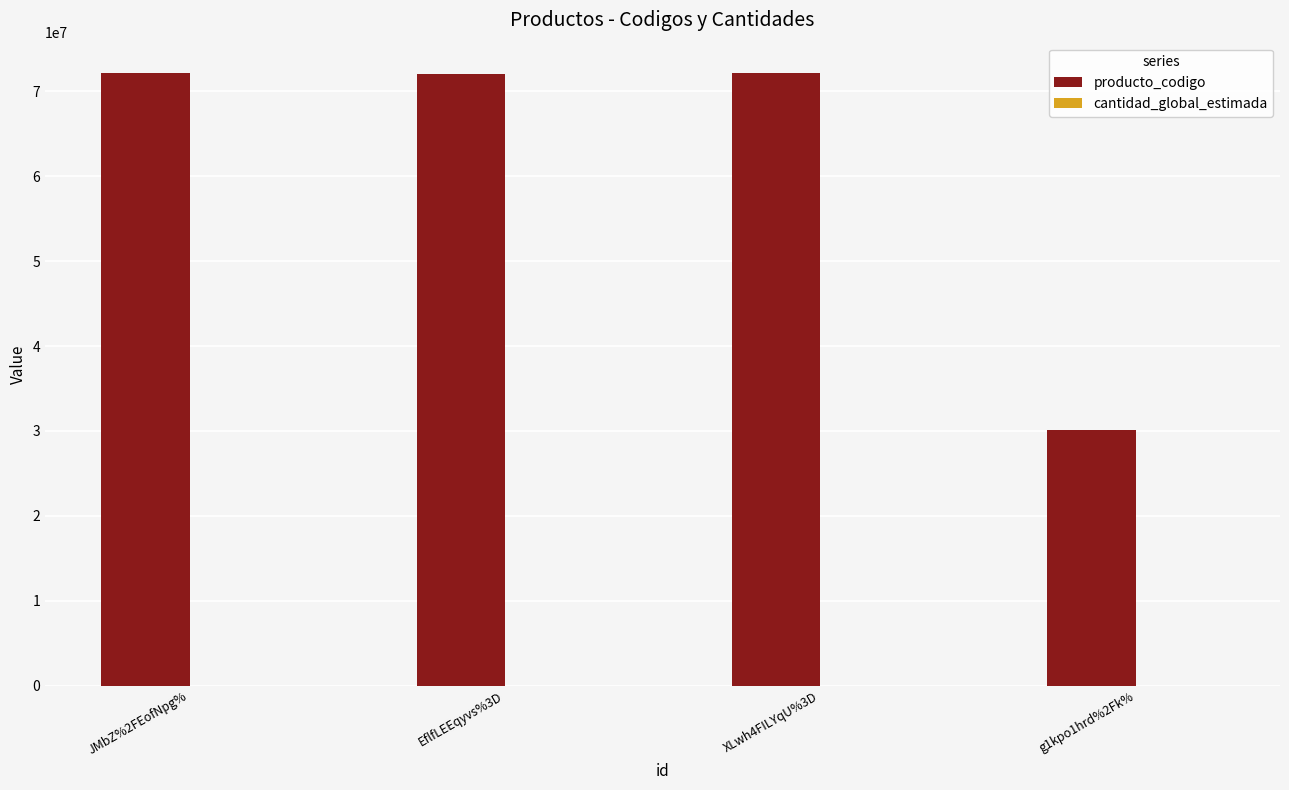

Which series has the largest total across all categories?

producto_codigo